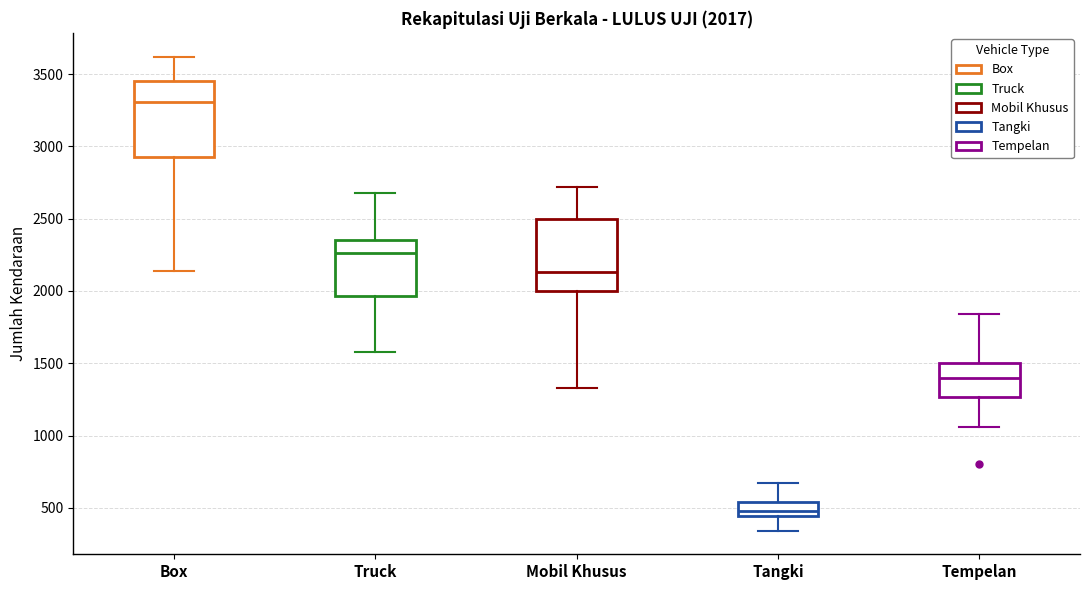

Which box's median line is the highest?

Box